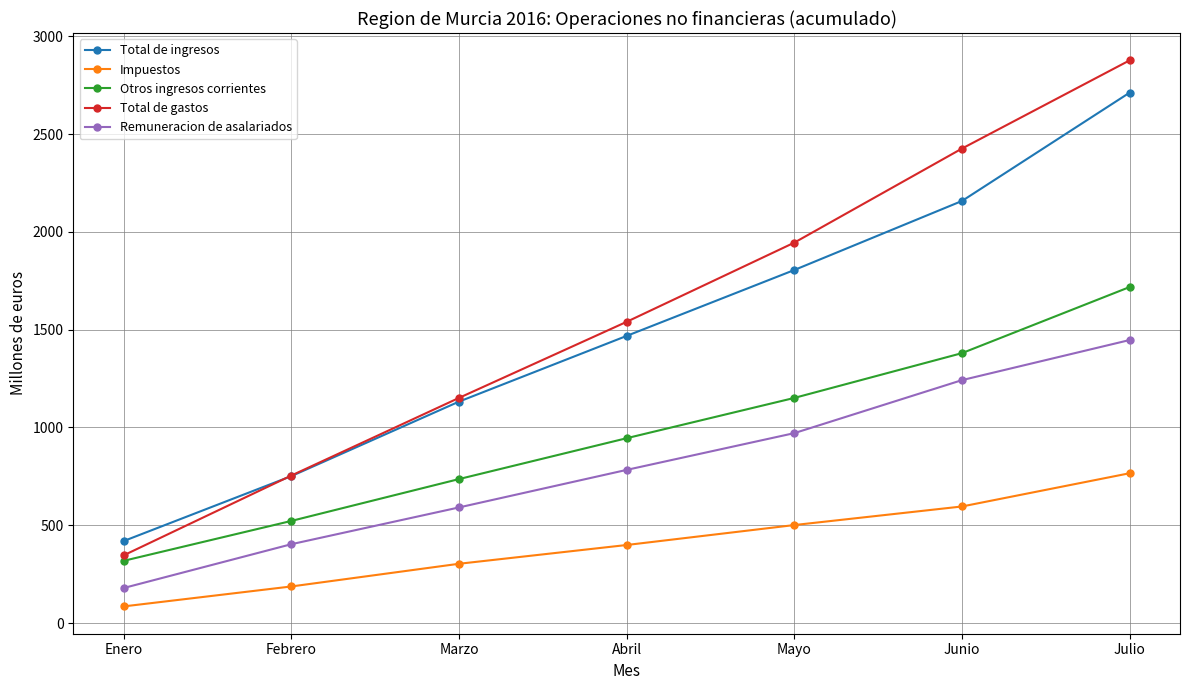

Reading left to right, extract all data points from this chart.

Total de ingresos: Enero=419	Febrero=751	Marzo=1132	Abril=1468	Mayo=1805	Junio=2158	Julio=2712
Impuestos: Enero=85	Febrero=187	Marzo=303	Abril=399	Mayo=501	Junio=596	Julio=766
Otros ingresos corrientes: Enero=318	Febrero=522	Marzo=736	Abril=945	Mayo=1151	Junio=1380	Julio=1718
Total de gastos: Enero=346	Febrero=754	Marzo=1151	Abril=1540	Mayo=1945	Junio=2426	Julio=2877
Remuneracion de asalariados: Enero=179	Febrero=403	Marzo=591	Abril=783	Mayo=971	Junio=1242	Julio=1447